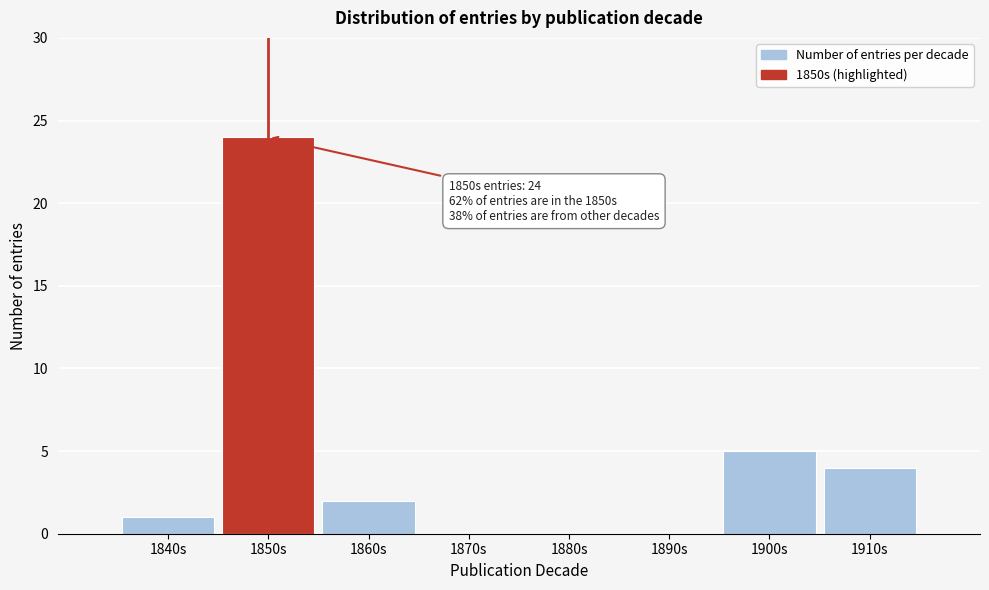

Reading right to left, transcribe all the data shown in this chart.

1910s=4	1900s=5	1890s=0	1880s=0	1870s=0	1860s=2	1850s=24	1840s=1